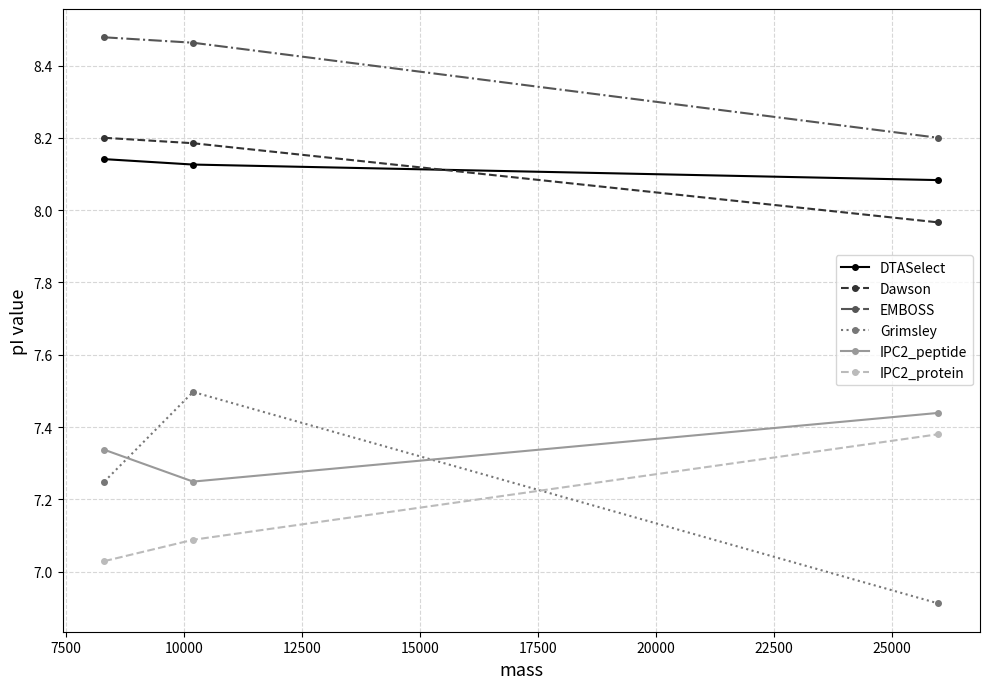

What is the average value of the EMBOSS series?

8.4